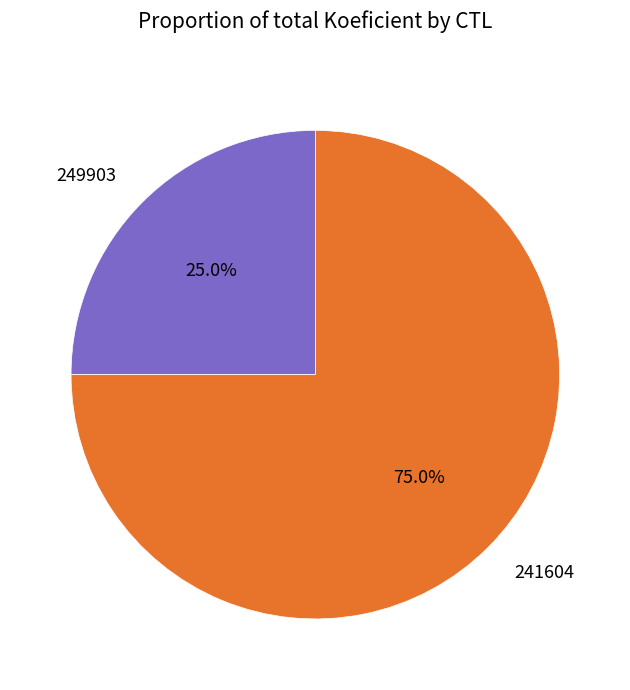

Is the sum of 249903 and 241604 greater than half?

Yes